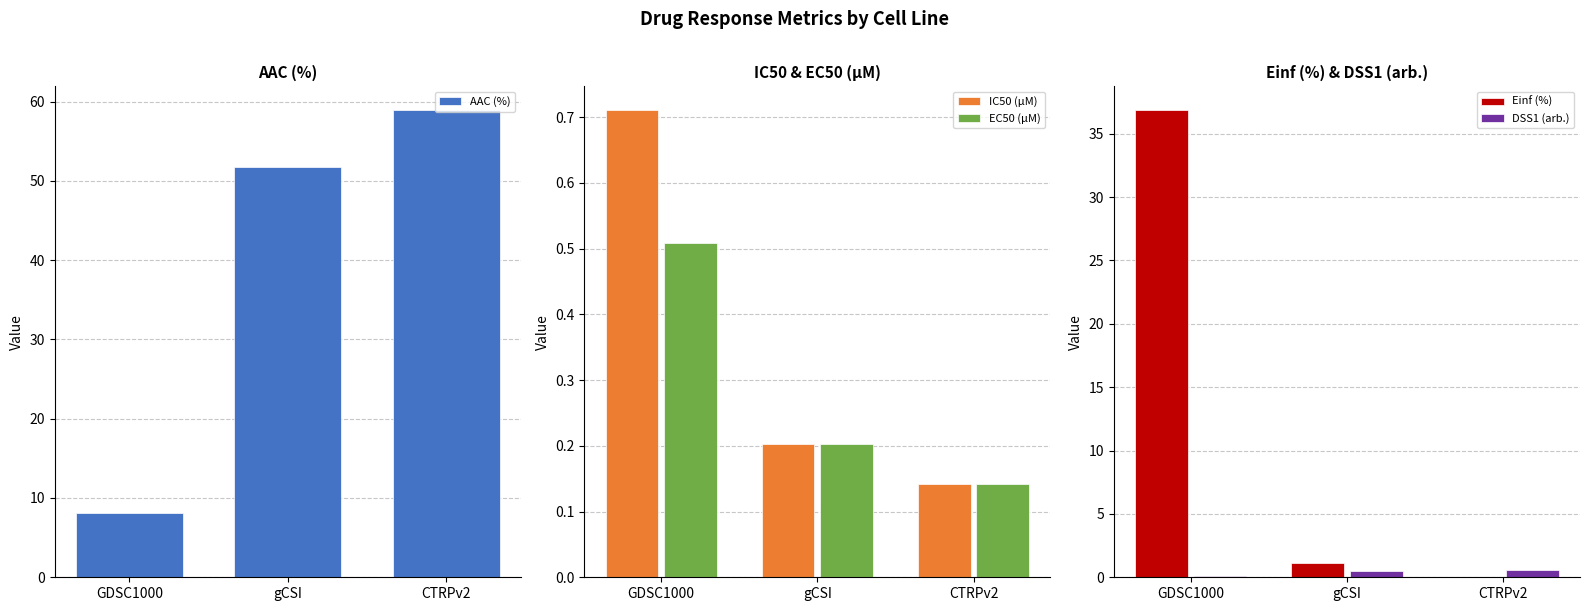

Which series changed the most between GDSC1000 and gCSI?

AAC (%)